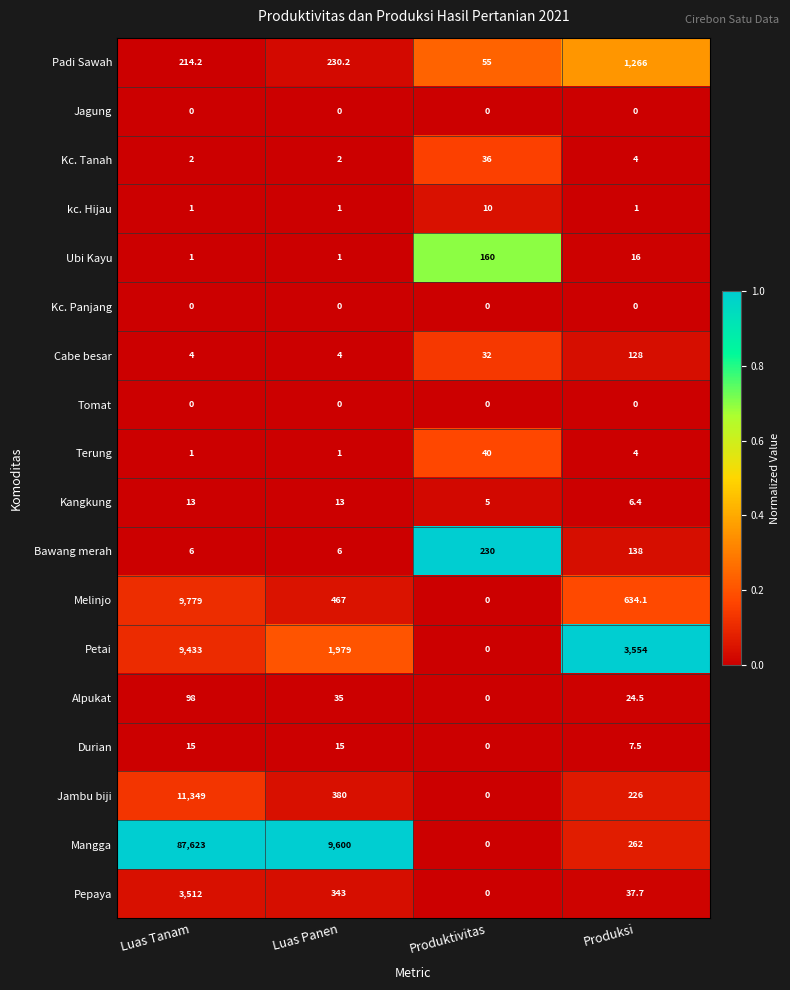

What is the total value across all series at Produktivitas?

568.0